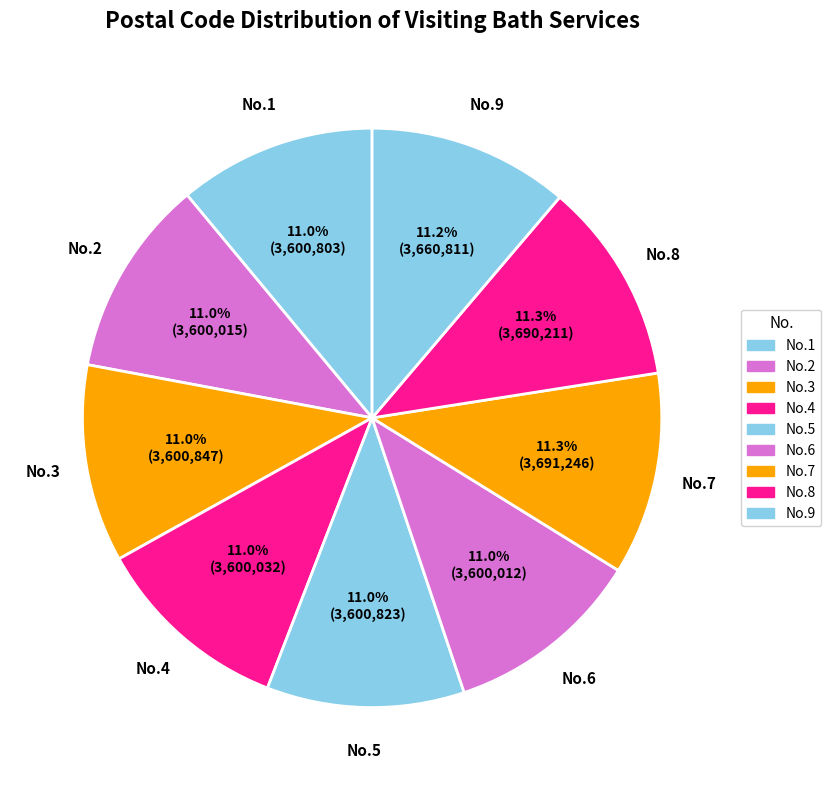

Which category has the smallest portion of the pie?

6